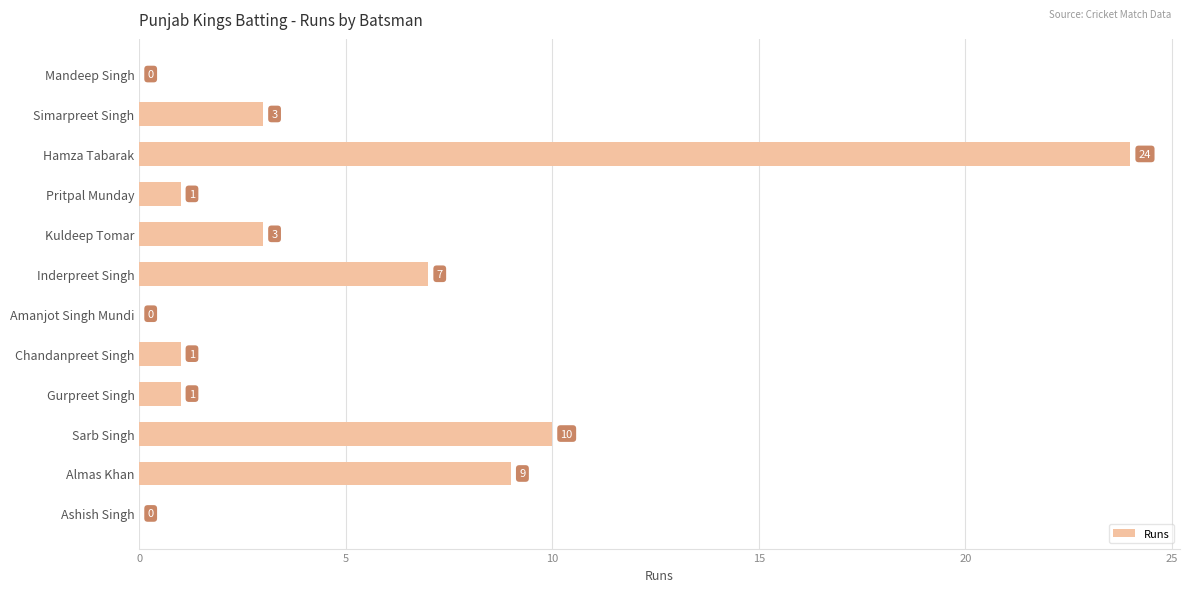

Are the bars horizontal?

Yes